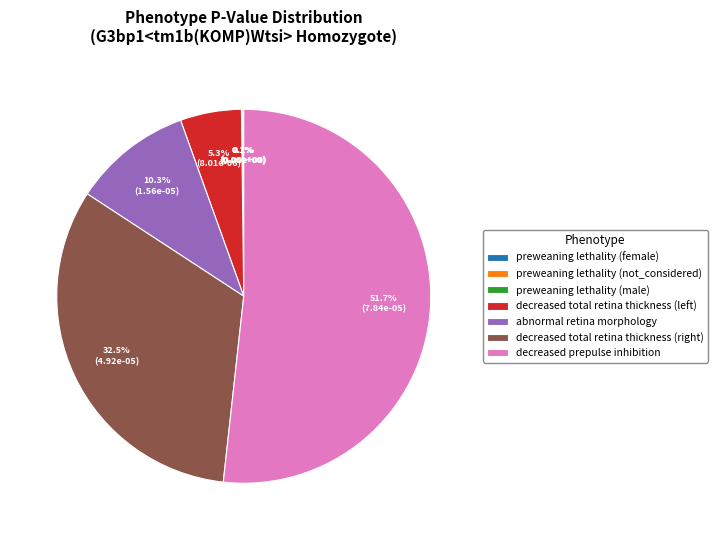

Which slice is the largest?

decreased prepulse inhibition